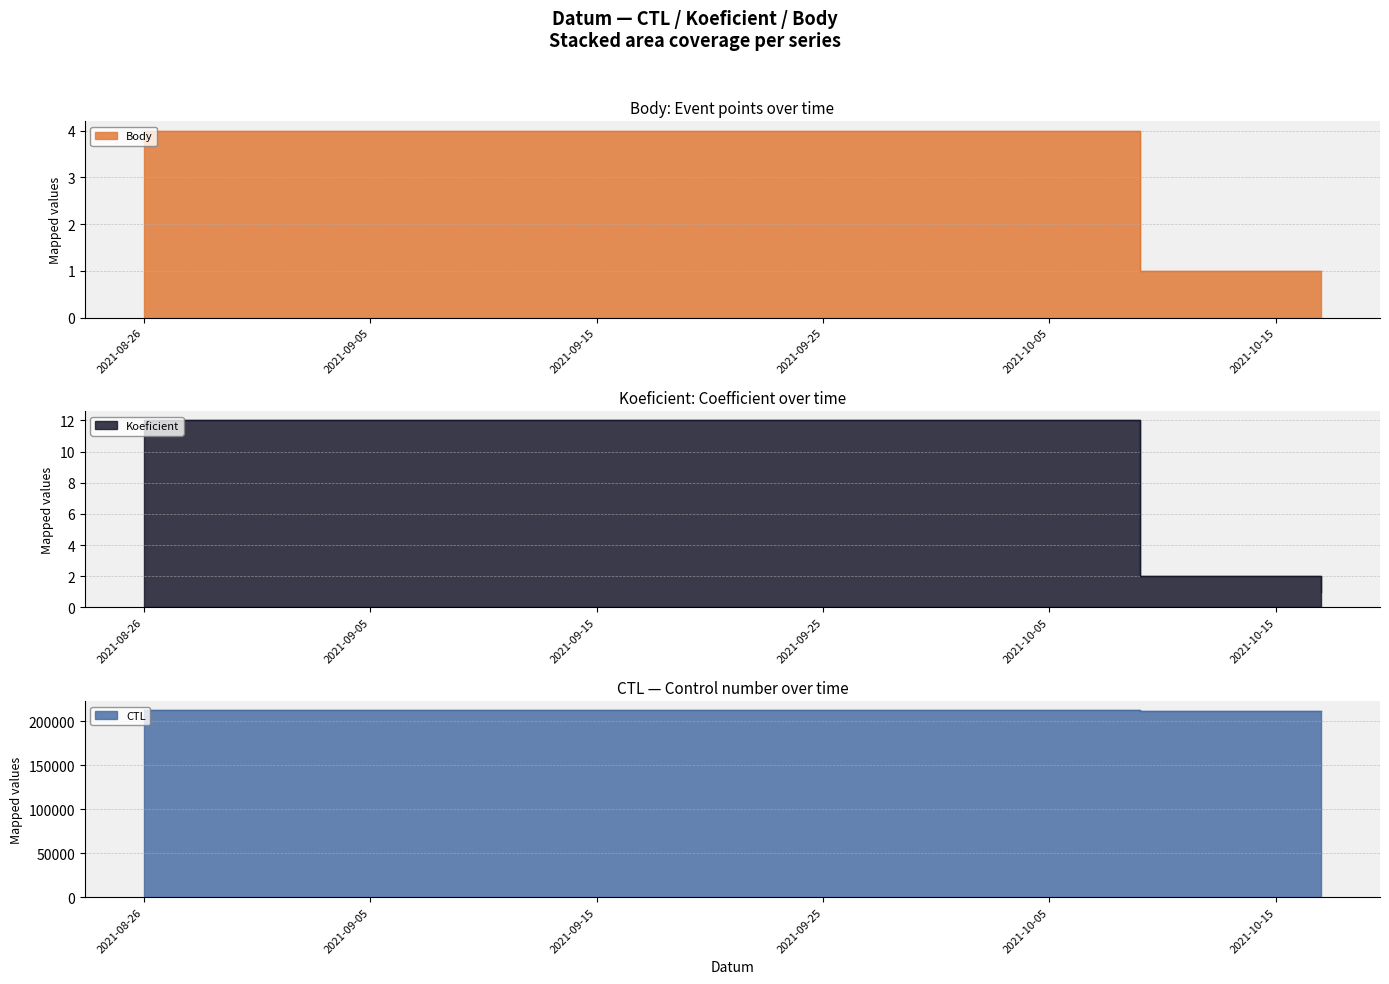

Reading left to right, transcribe all the data shown in this chart.

CTL: 212199	211631	211632	211601	211602
Koeficient: 12	2	2	2	1
Body: 4	1	1	1	1